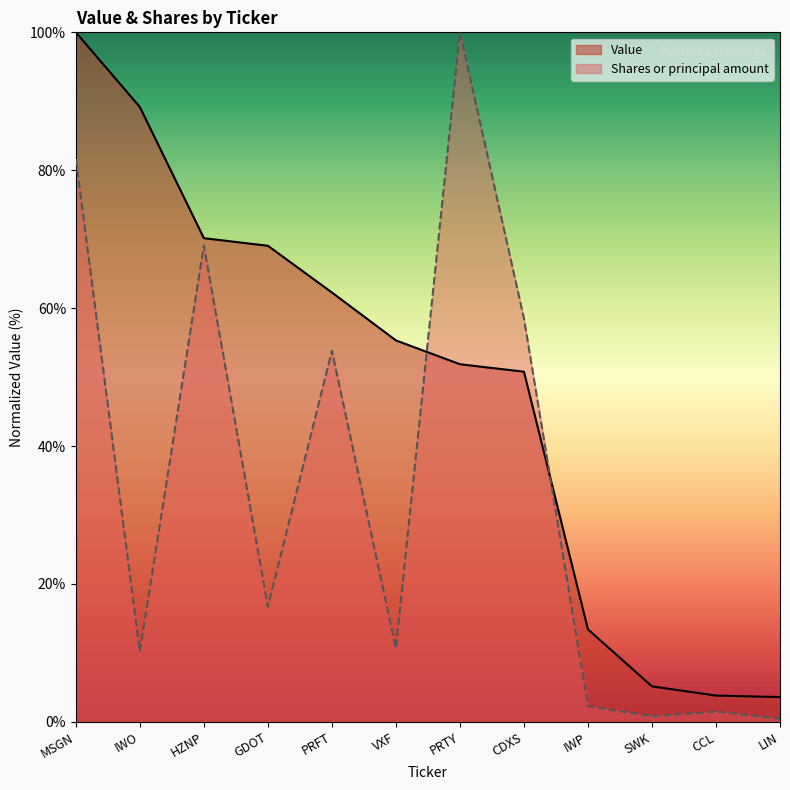

How many values in the Shares or principal amount series exceed 16?

6